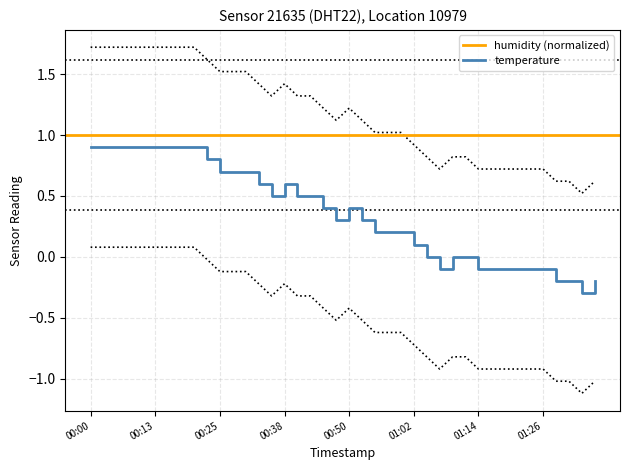

Which has a higher value, 00:28 or 01:07?

00:28